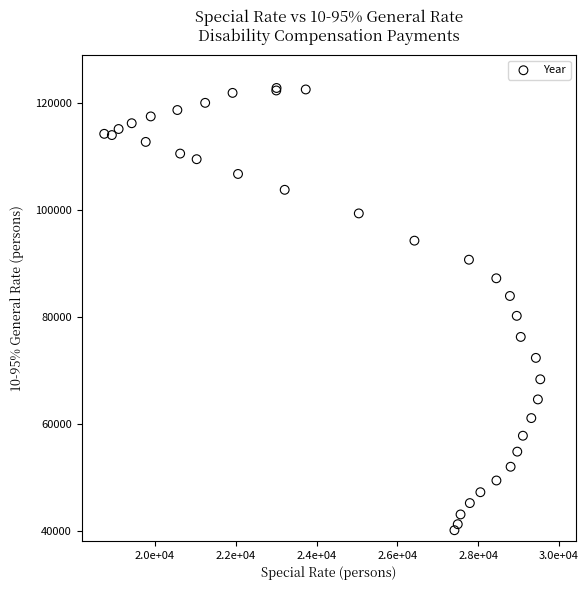

What Y value in the scatter plot is closest to 81472?

80211